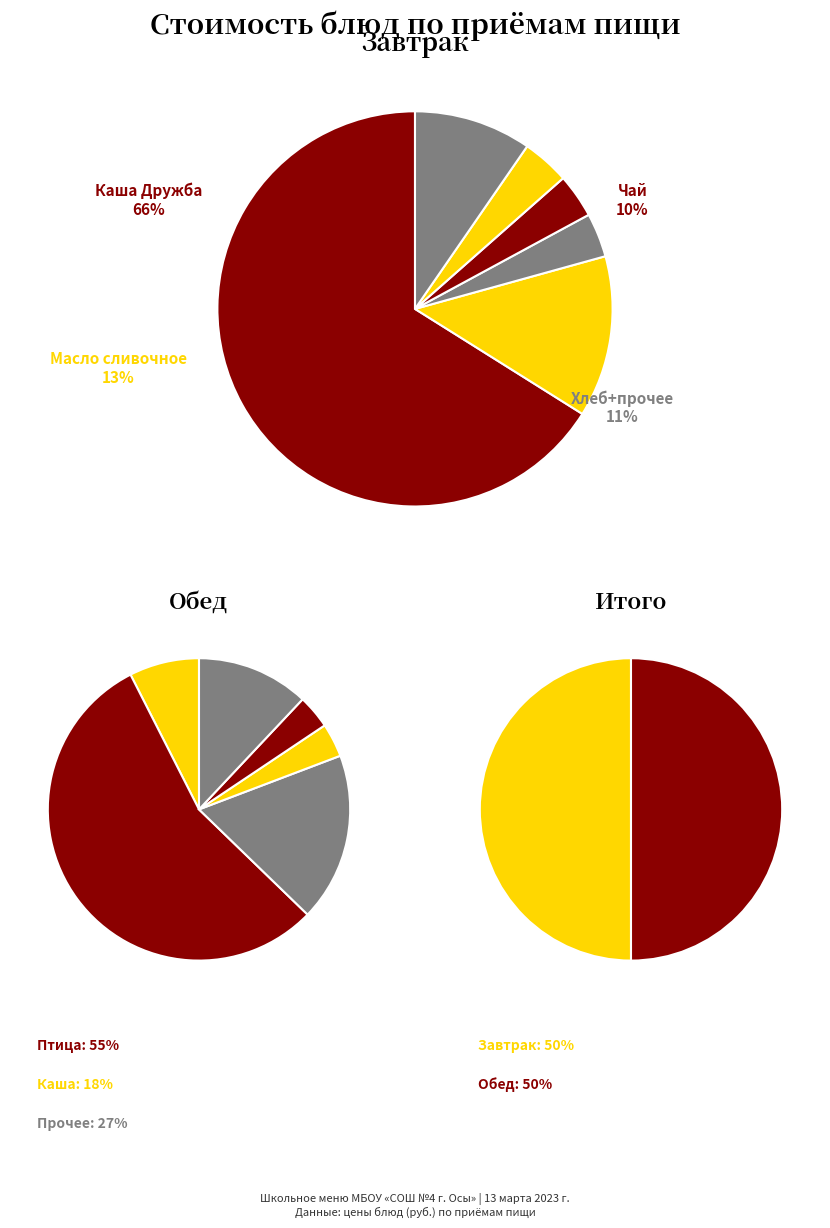

Is there any slice that represents more than half of the pie?

Yes